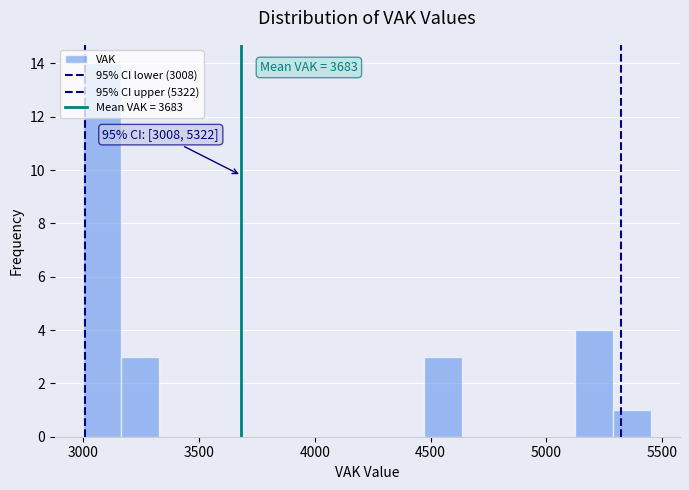

Around what value on the x-axis is the tallest bar? Give the approximate position of its centre, as read against the axis.

3100